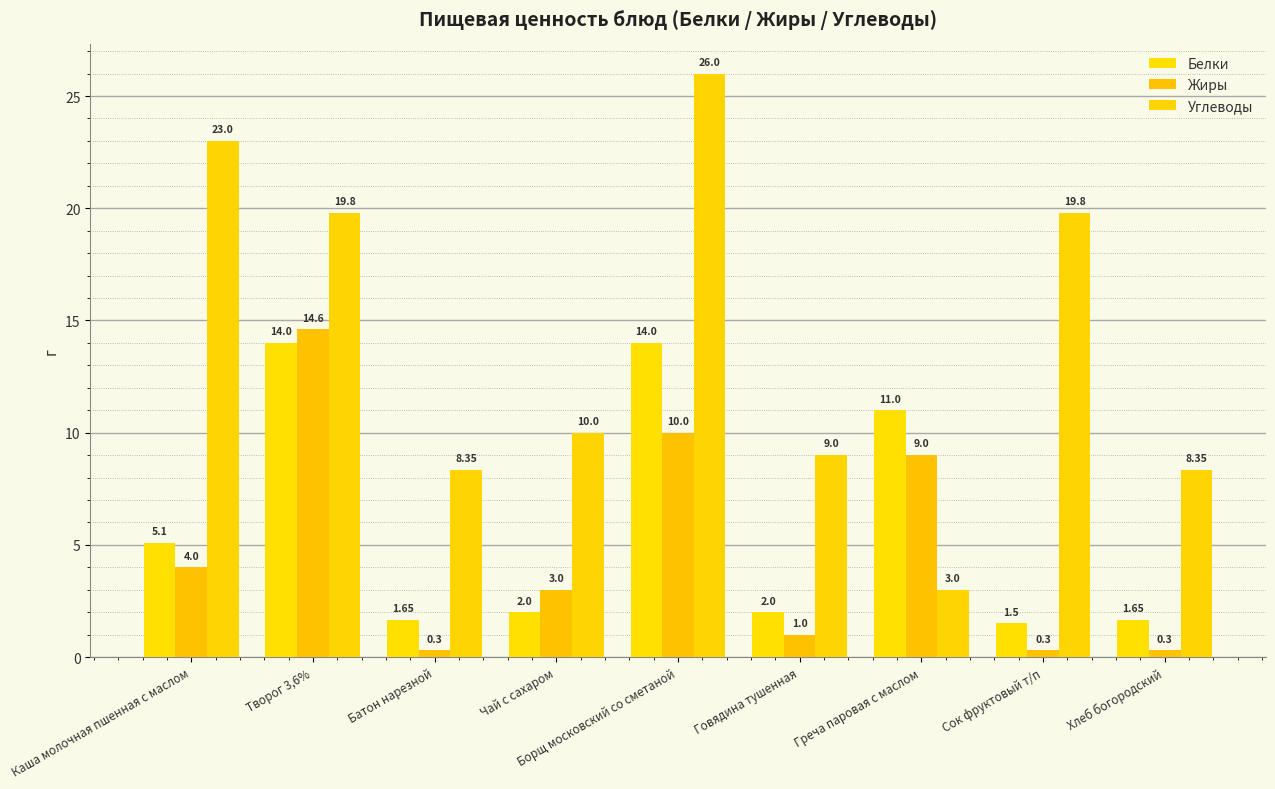

Which series has the largest range (max minus min)?

Углеводы